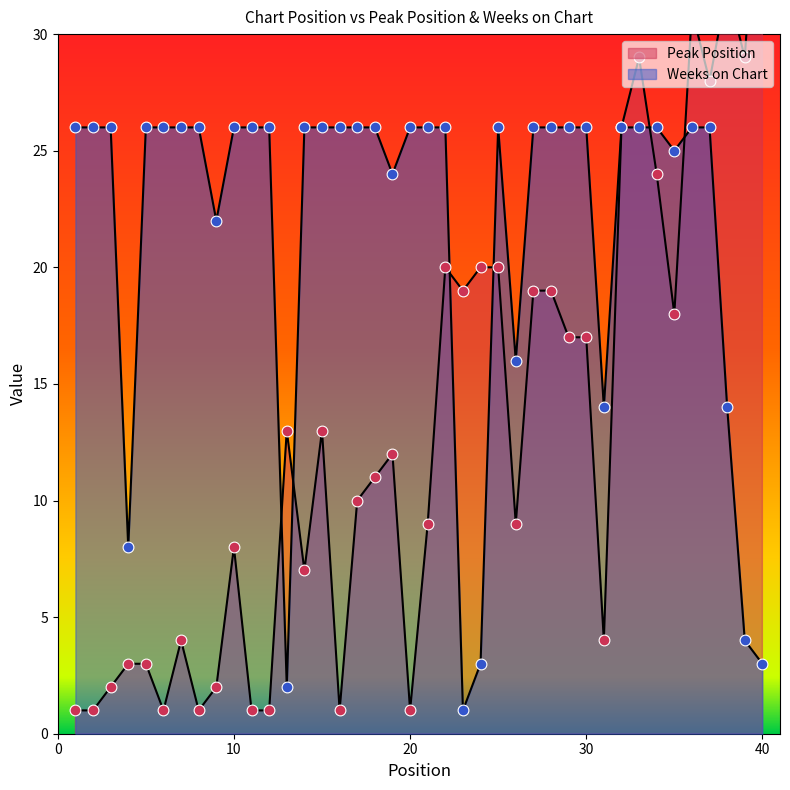

What is the total value across all series at 33?

55